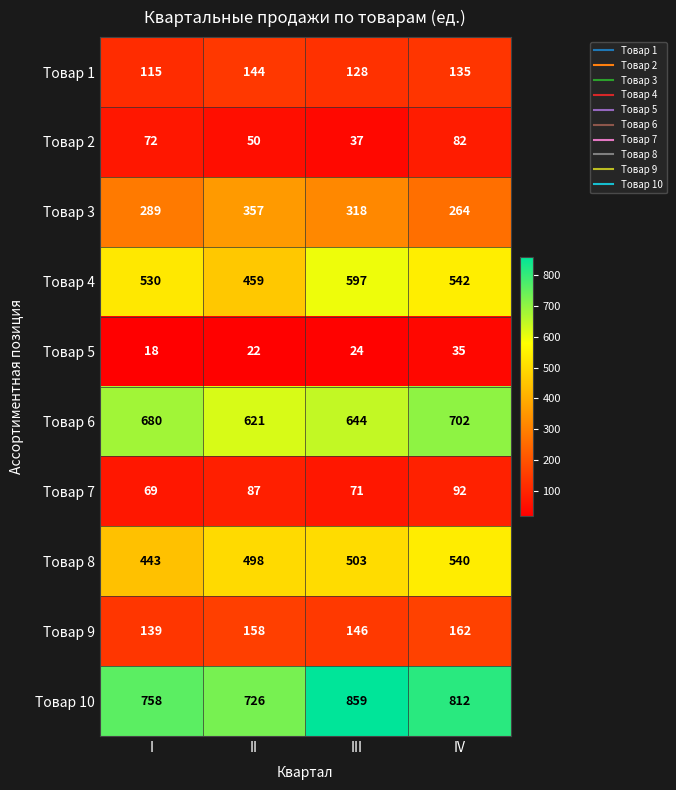

The value of Товар 5 at II is 31. True or false?

False